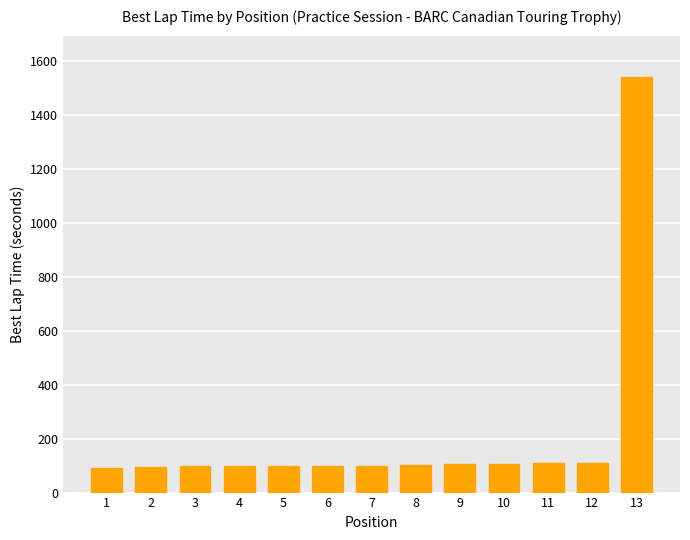

What is the value of the 4th bar from the left?

99.0